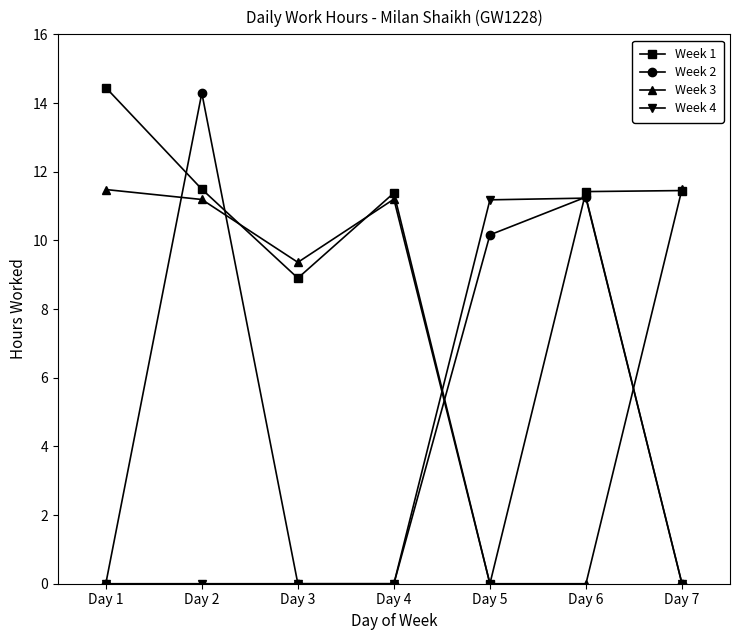

Rank the series by their average value, from lowest to highest.

Week 4, Week 2, Week 3, Week 1